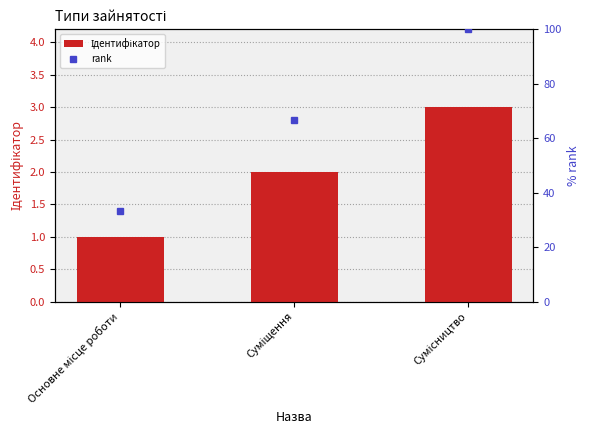

Is it true that Ідентифікатор equals 4.3 at Сумісництво?

False